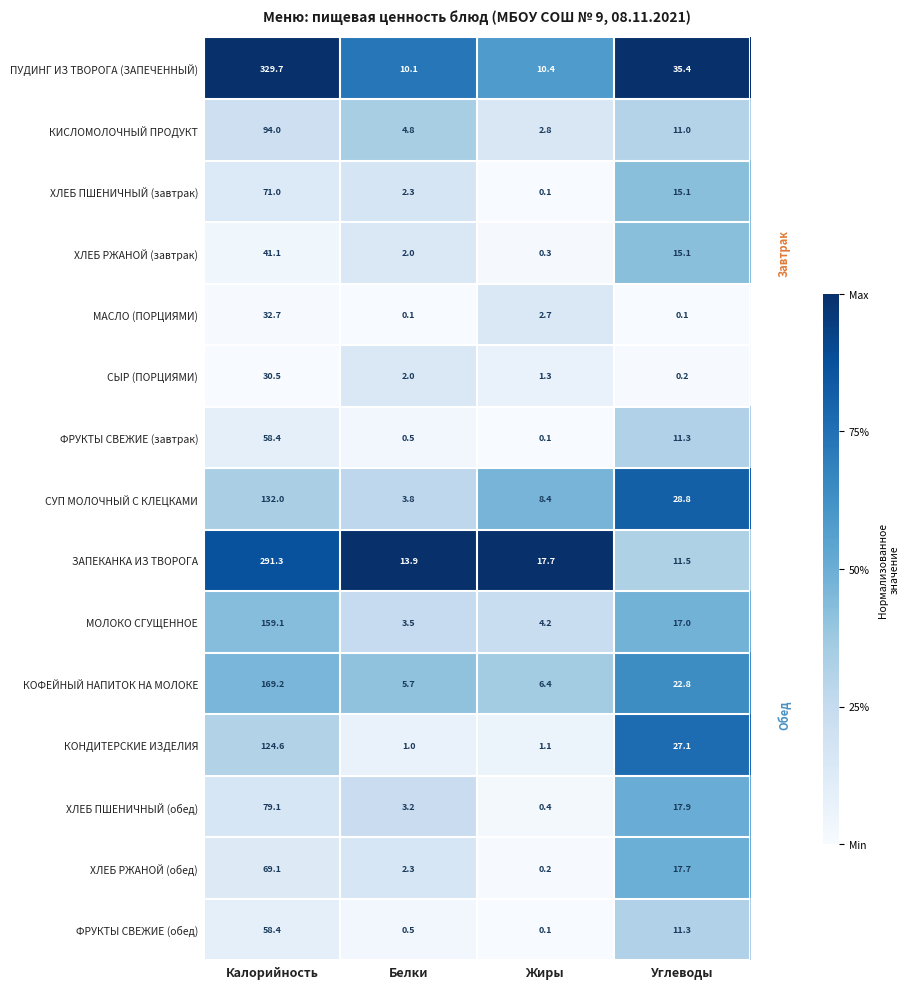

How many data points does each series have?

4